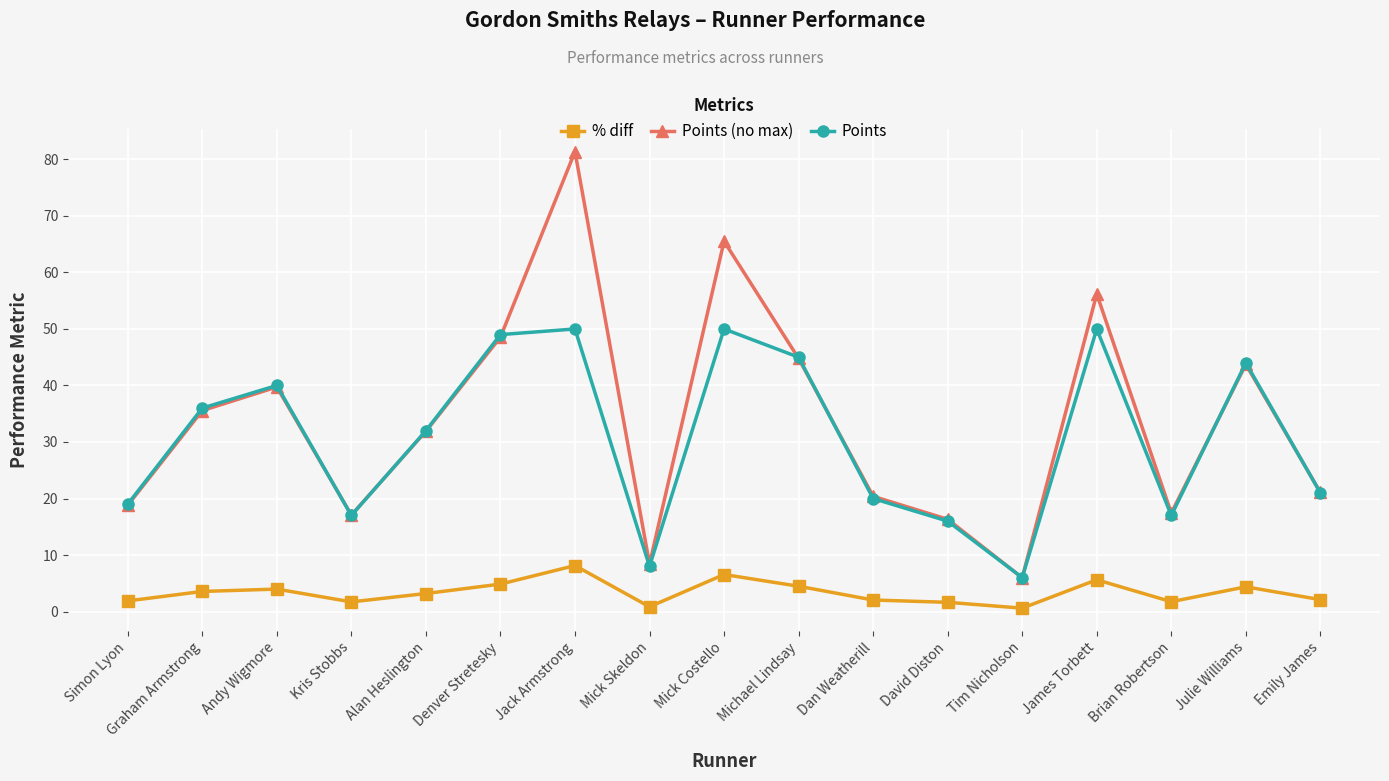

True or false: Points (no max) and % diff cross at least once.

False